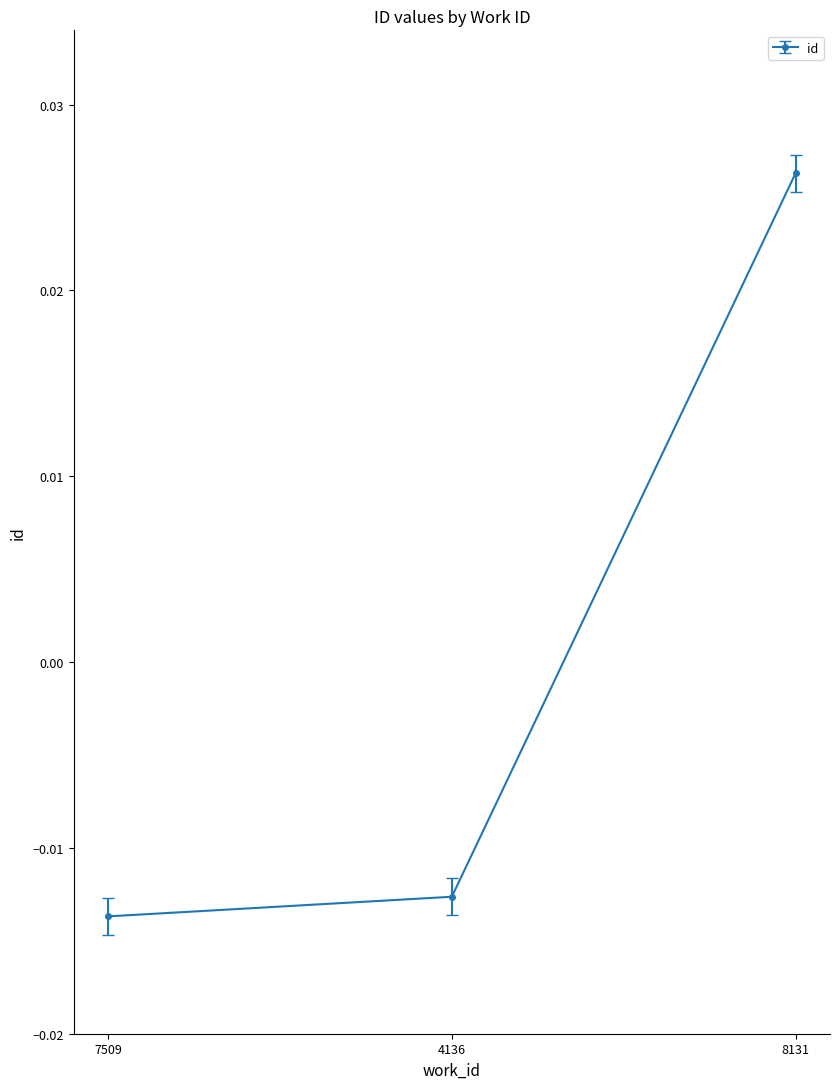

How many data points are less than 0?

2